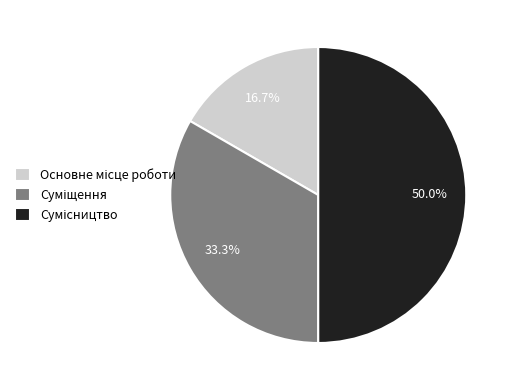

Count the number of slices in the pie.

3